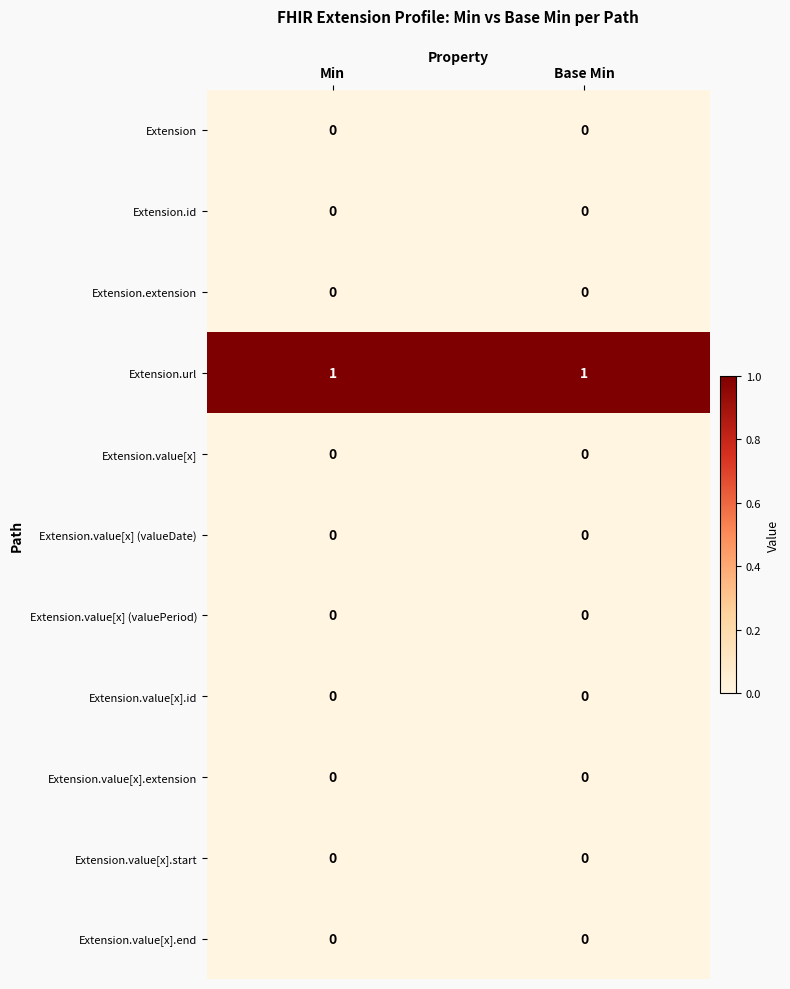

Reading left to right, list all the values displayed in this chart.

Extension: Min=0	Base Min=0
Extension.id: Min=0	Base Min=0
Extension.extension: Min=0	Base Min=0
Extension.url: Min=1	Base Min=1
Extension.value[x]: Min=0	Base Min=0
Extension.value[x] (valueDate): Min=0	Base Min=0
Extension.value[x] (valuePeriod): Min=0	Base Min=0
Extension.value[x].id: Min=0	Base Min=0
Extension.value[x].extension: Min=0	Base Min=0
Extension.value[x].start: Min=0	Base Min=0
Extension.value[x].end: Min=0	Base Min=0